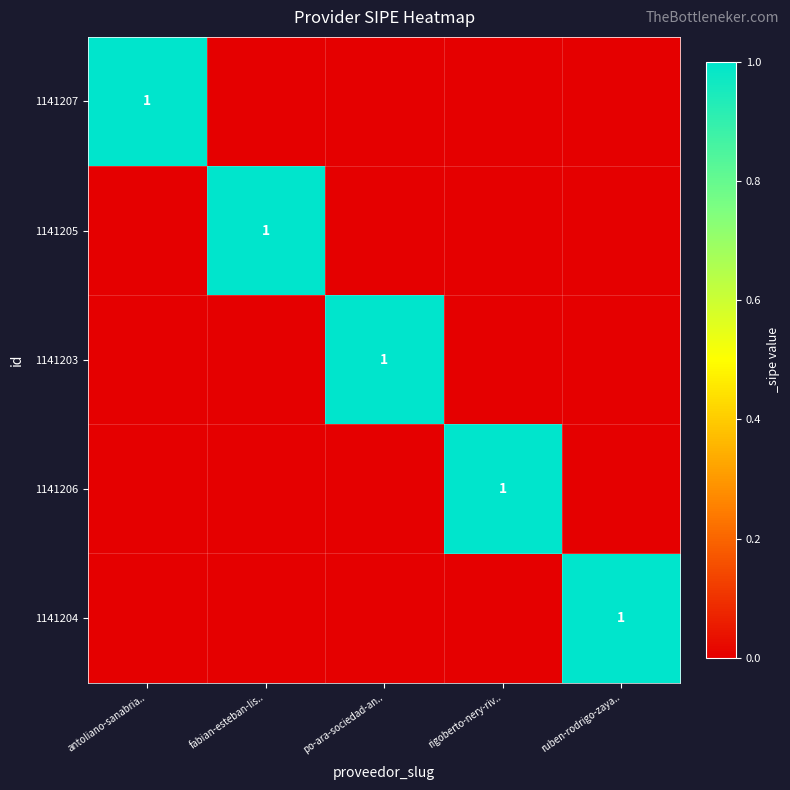

True or false: 1141205 has a value of 0 at rigoberto-nery-riv...

True